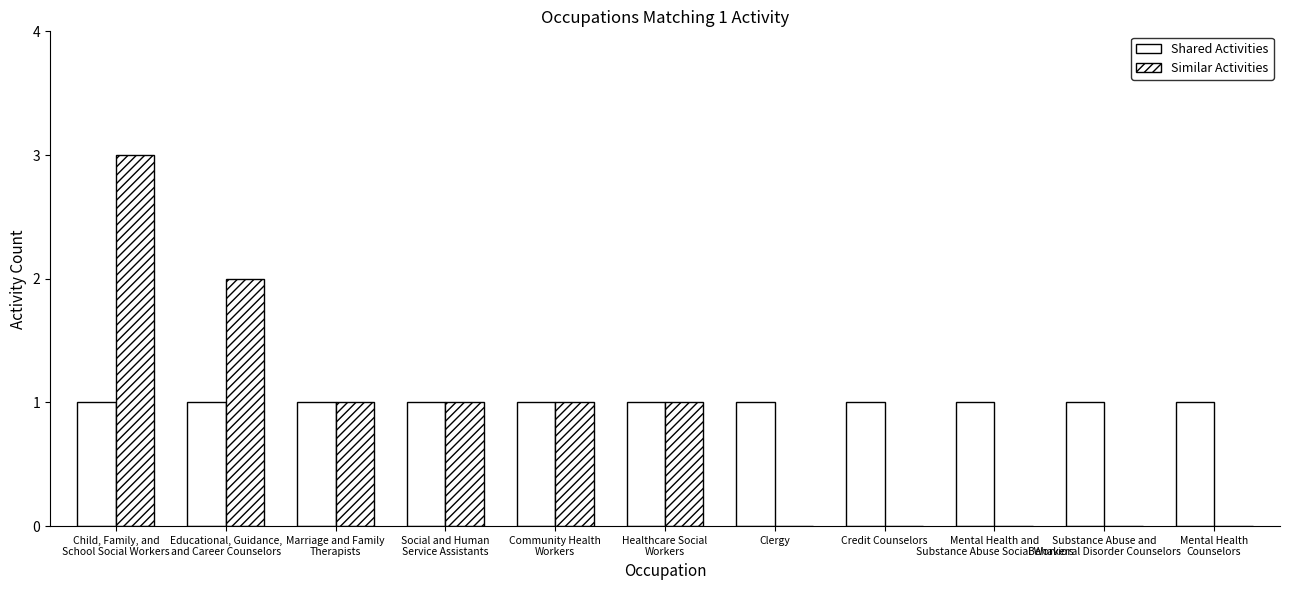

At which category is the sum across all series the highest?

Child, Family, and
School Social Workers